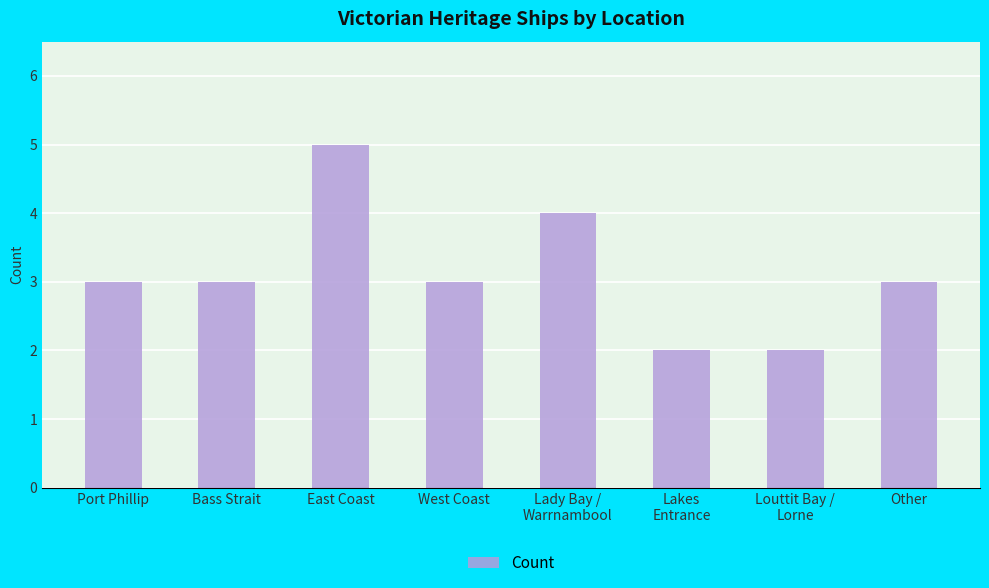

Which has a higher value, Lady Bay /
Warrnambool or Bass Strait?

Lady Bay /
Warrnambool